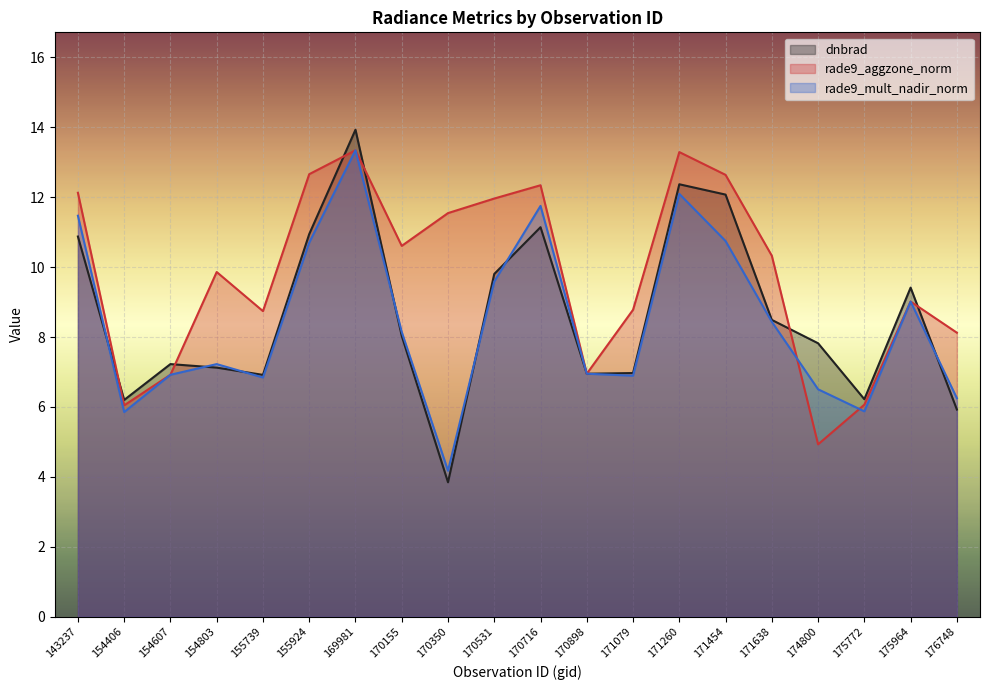

What is the difference between the rade9_aggzone_norm values at 154607 and 155739?

1.8